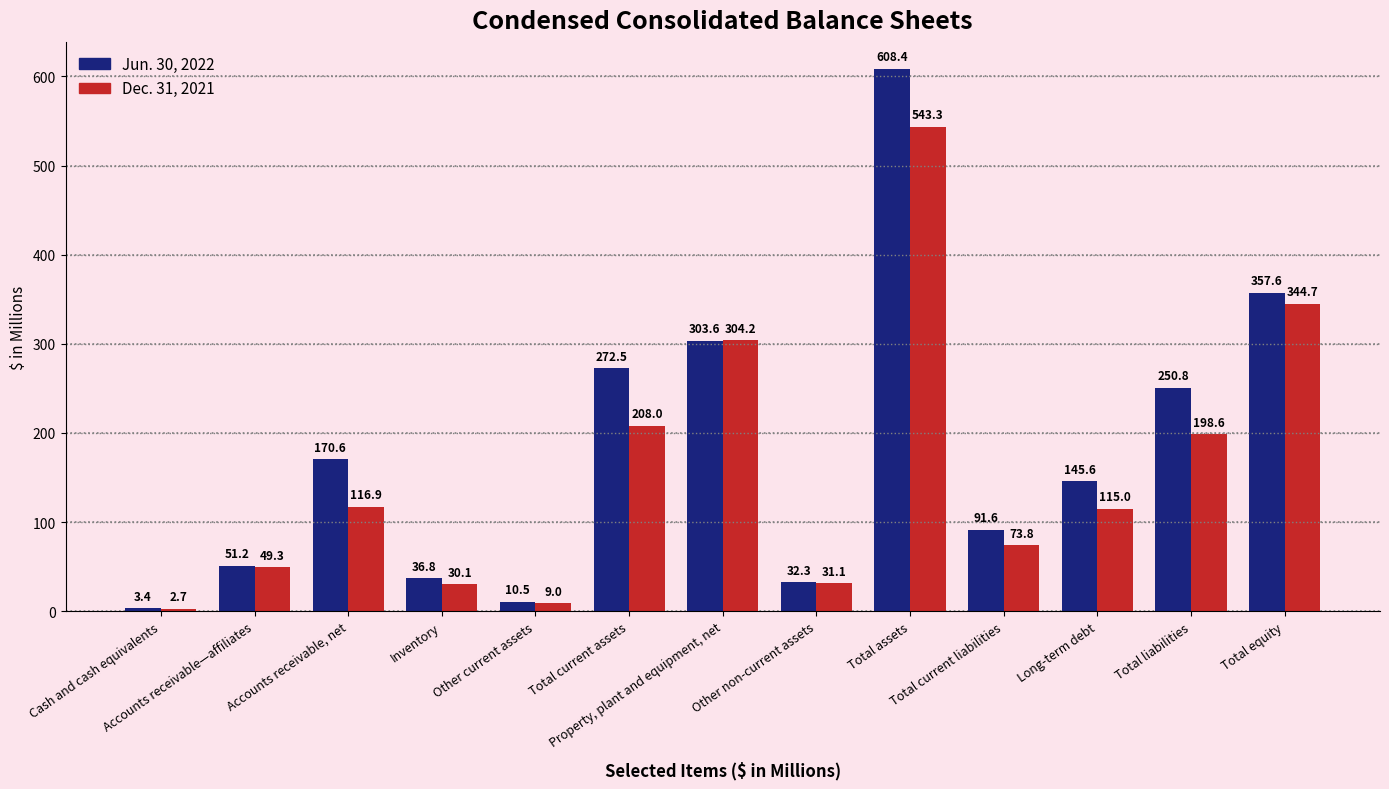

The value of Jun. 30, 2022 at Inventory is 36.8. True or false?

True